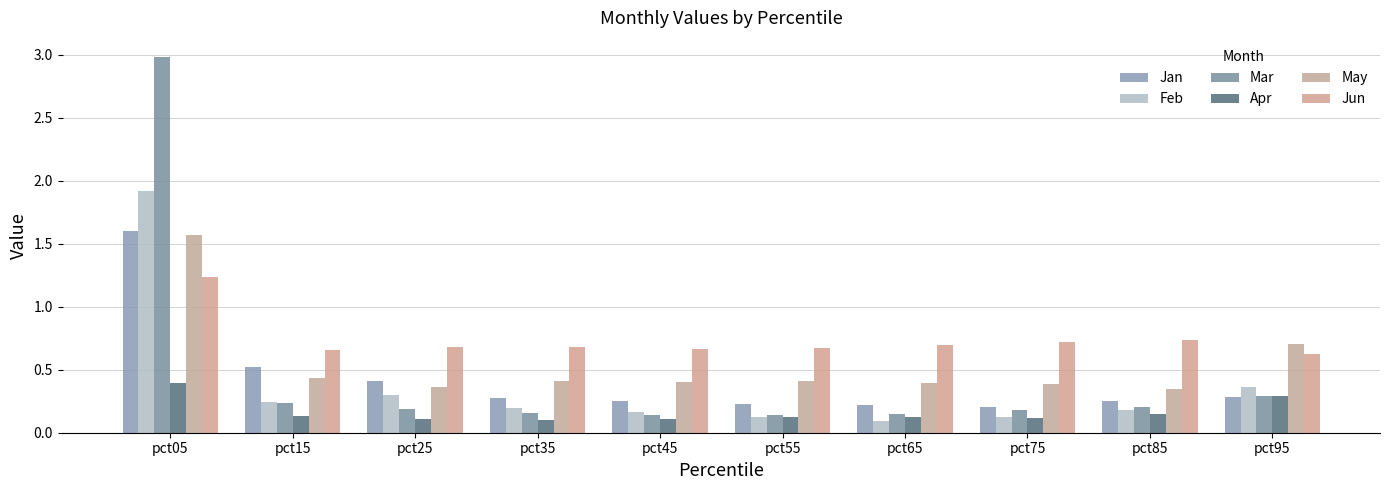

What is the difference between the maximum and minimum values in the Feb series?

1.8